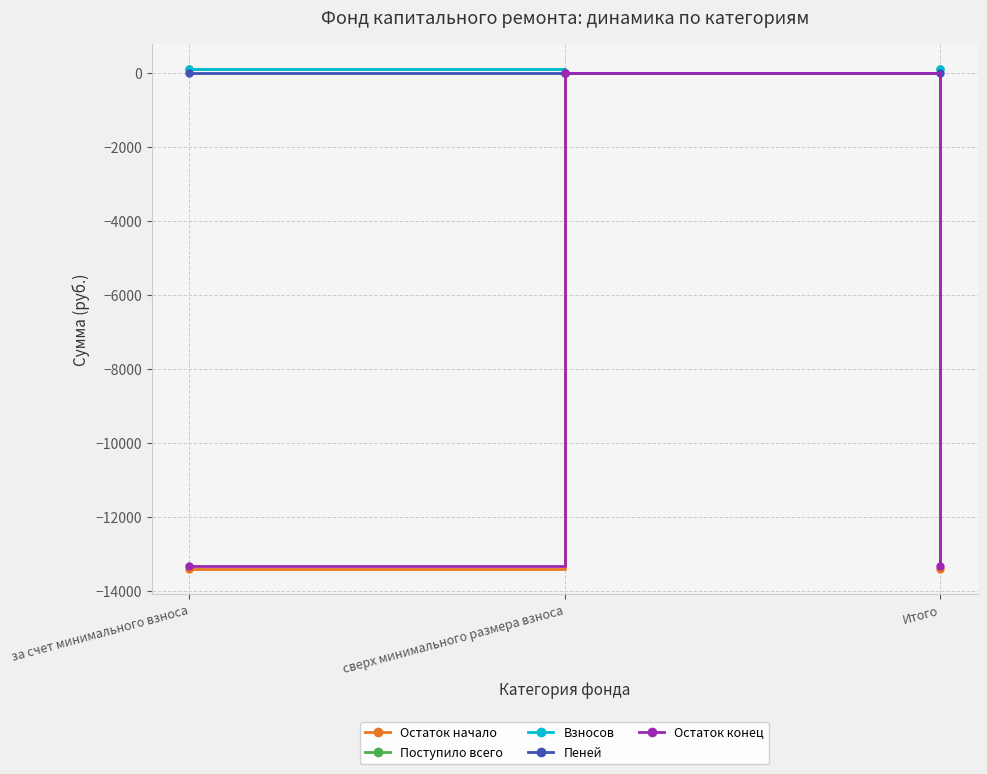

Between за счет минимального взноса and сверх минимального размера взноса, which series saw the biggest shift?

Остаток начало